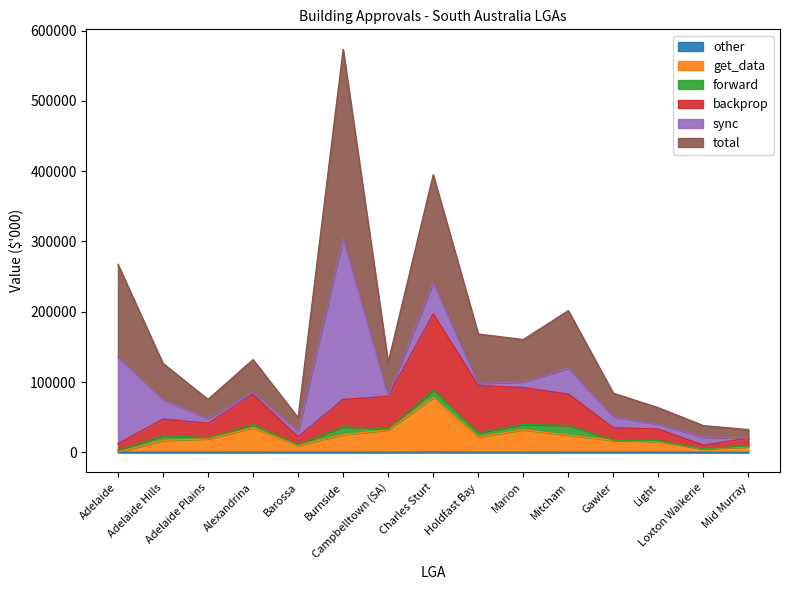

At which category does Value of new houses reach its first local peak?

Alexandrina